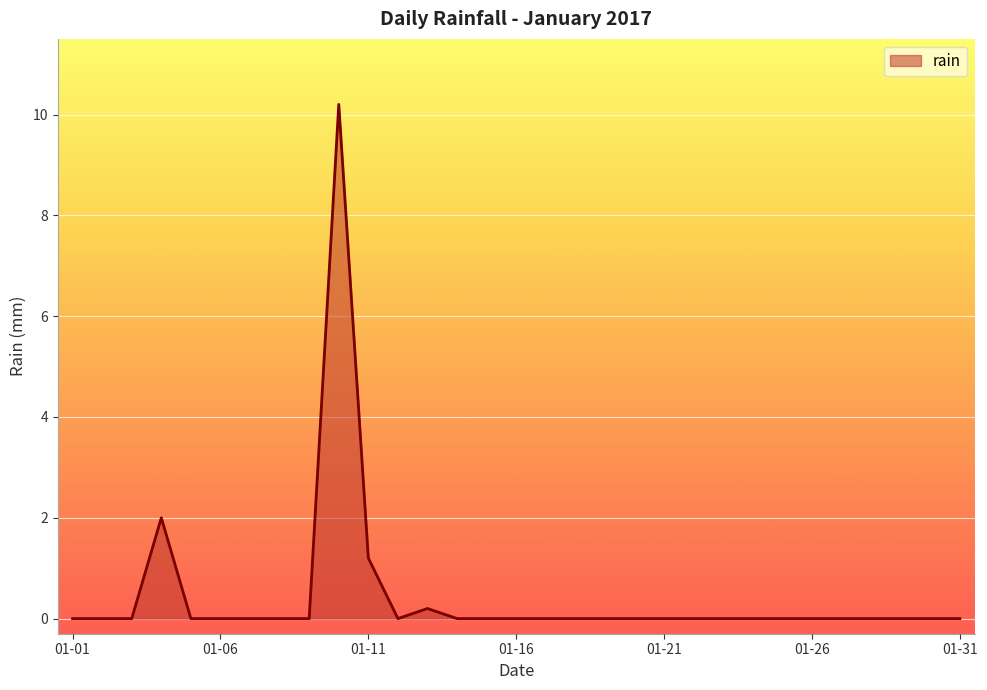

What is the maximum value shown in the chart?

10.2